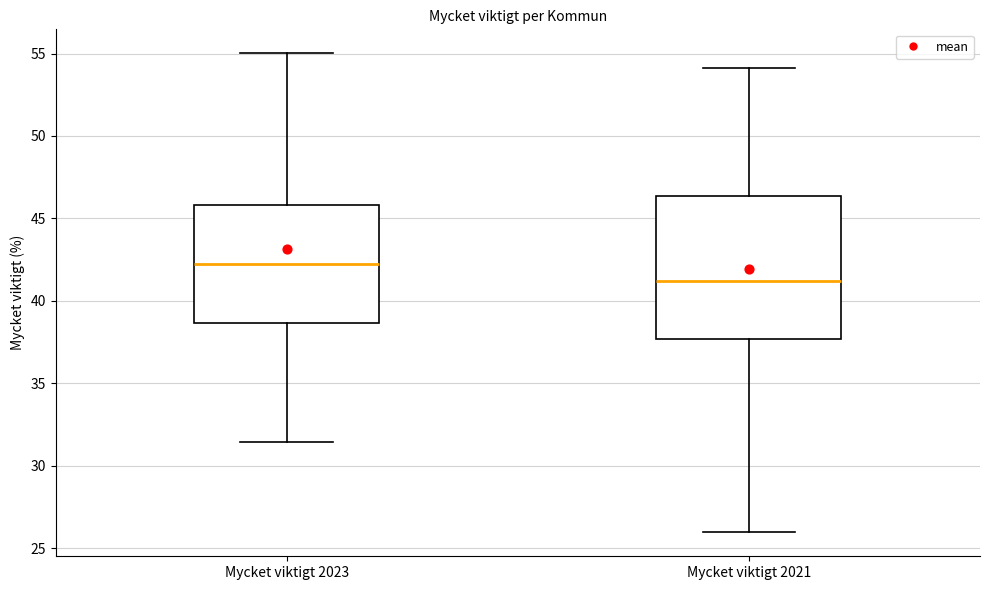

Reading left to right, read every box against the y-axis: the position of its median line, the range the box covers, and the ends of its whiskers. The values are not printed on the chart, so give them approximately, as read against the axis.

Mycket viktigt 2023: median 42.0, box 38.5 to 46.0, whiskers 31.5 to 55.0
Mycket viktigt 2021: median 41.0, box 37.5 to 46.5, whiskers 26.0 to 54.0